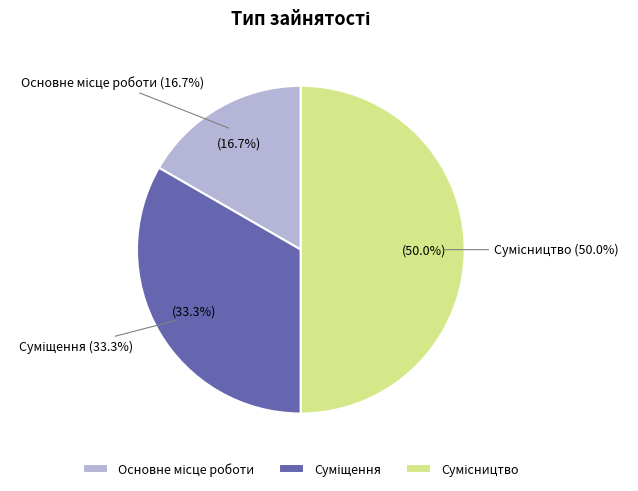

The Сумісництво slice represents 58% of the pie. True or false?

False